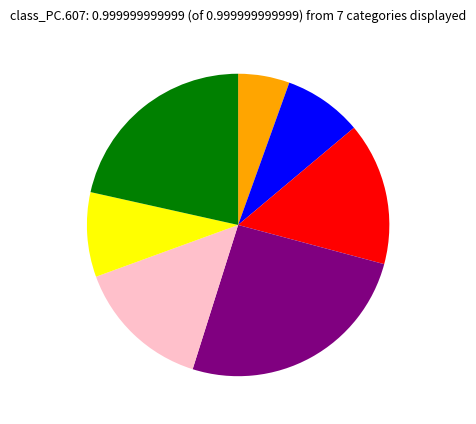

Is there a majority slice in this chart?

No